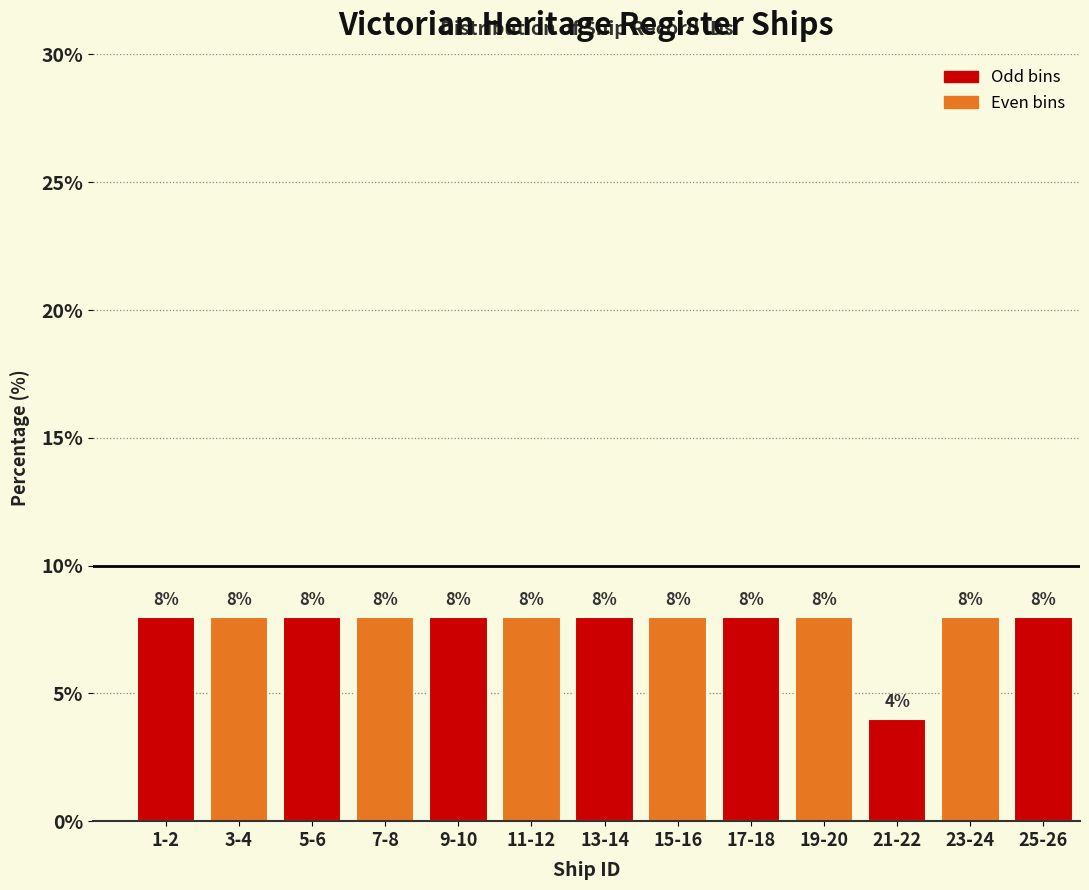

Reading left to right, transcribe all the data shown in this chart.

1-2=8	3-4=8	5-6=8	7-8=8	9-10=8	11-12=8	13-14=8	15-16=8	17-18=8	19-20=8	21-22=4	23-24=8	25-26=8